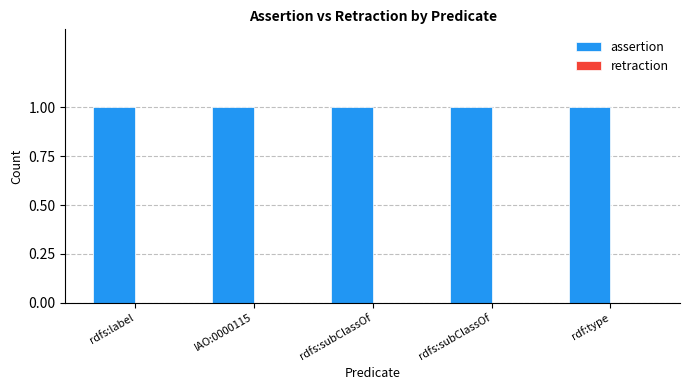

Reading left to right, list all the values displayed in this chart.

assertion: 1	1	1	1	1
retraction: 0	0	0	0	0